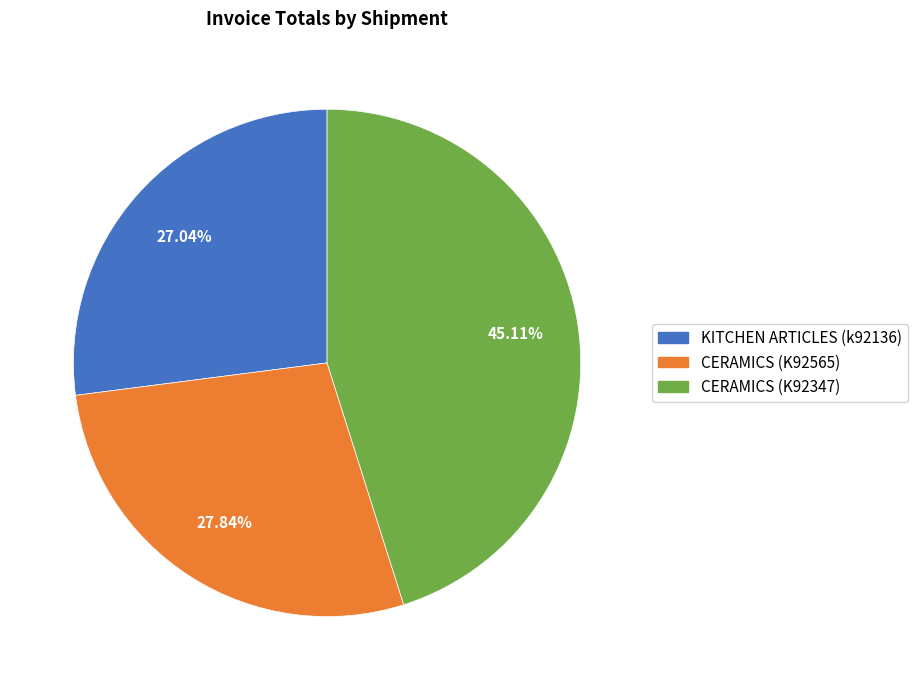

Combined, do CERAMICS (K92347) and KITCHEN ARTICLES (k92136) account for over 50%?

Yes